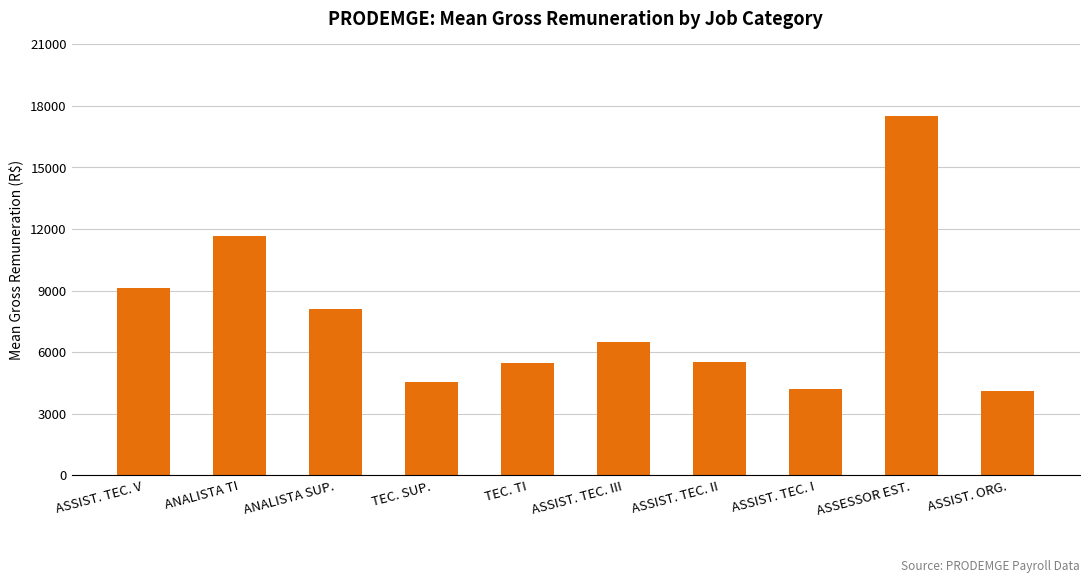

What is the greatest value displayed?

17500.3